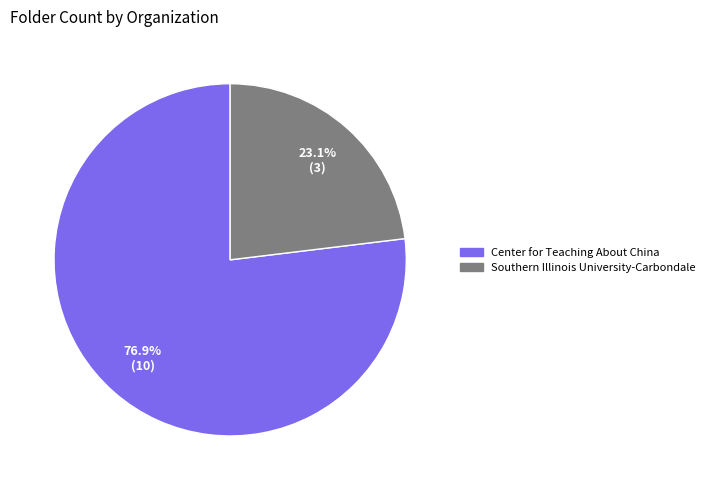

Is the sum of Southern Illinois University-Carbondale and Center for Teaching About China greater than half?

Yes